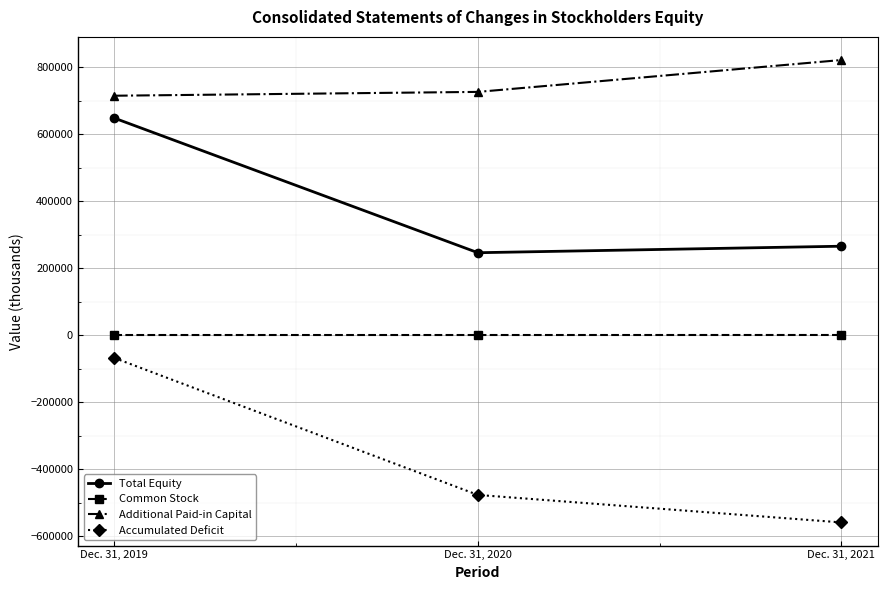

What are all the series names shown in the legend?

Total Equity, Common Stock, Additional Paid-in Capital, Accumulated Deficit